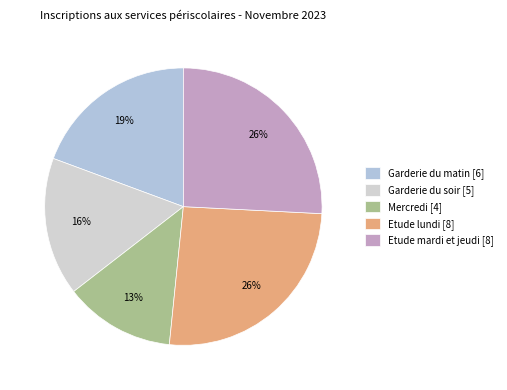

Which category has the smallest portion of the pie?

Mercredi